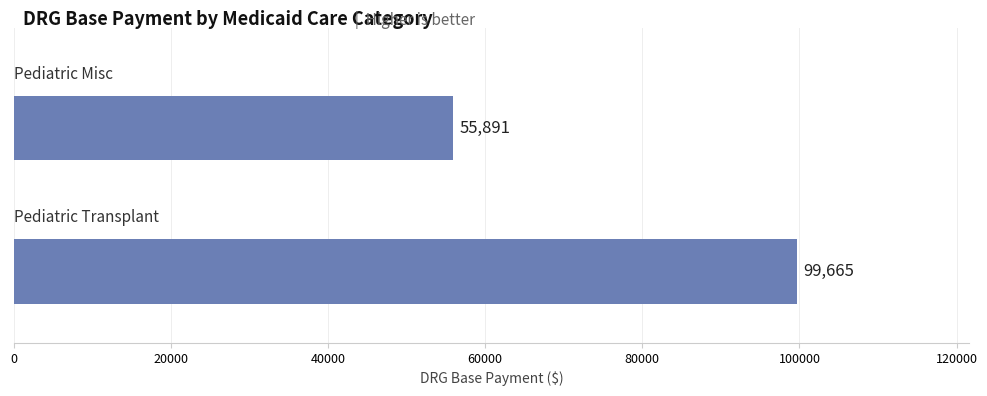

What is the smallest value displayed?

55891.4